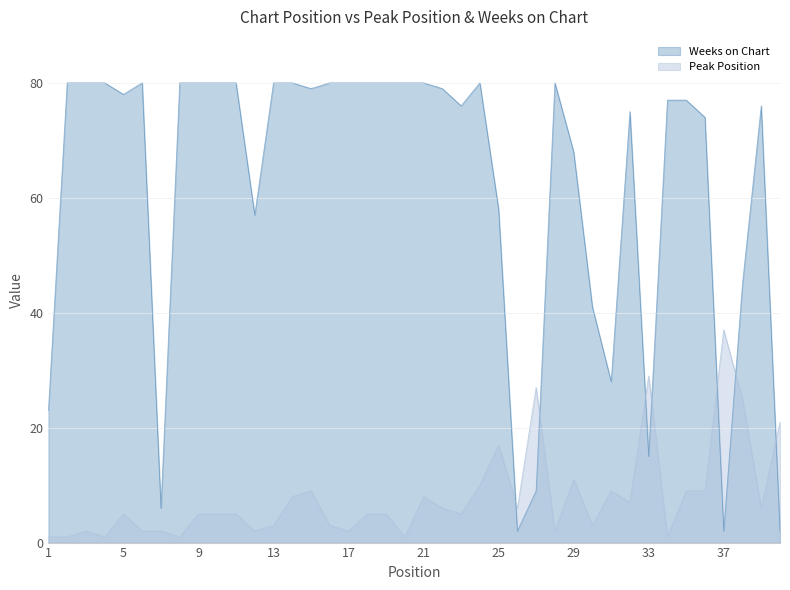

After their last crossing, which series has the higher values: Peak Position or Weeks on Chart?

Peak Position